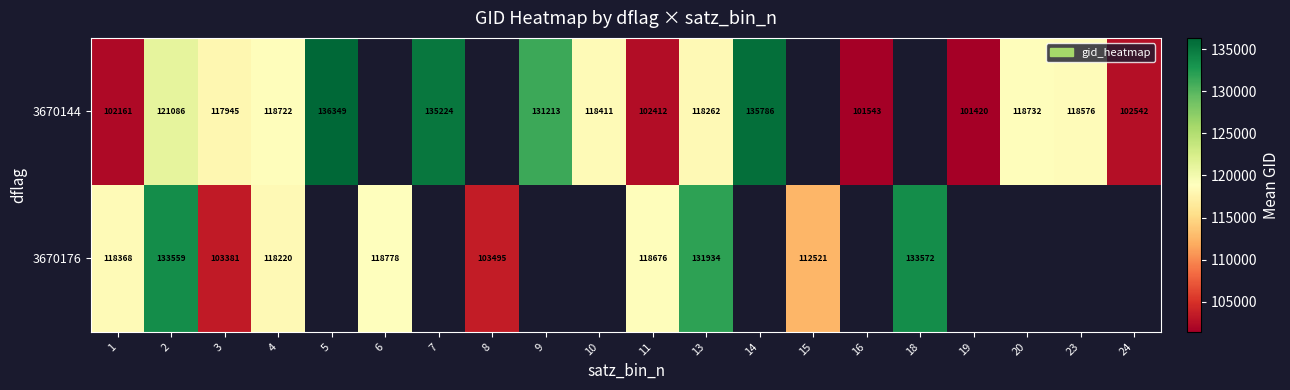

True or false: 3670144 has a value of 160612 at 19.

False